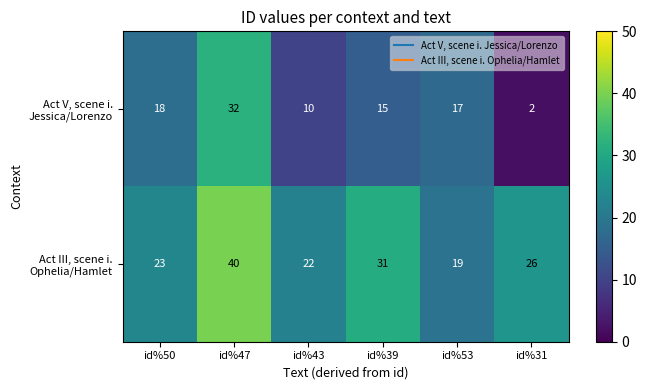

What is the total value across all series at id%31?

28